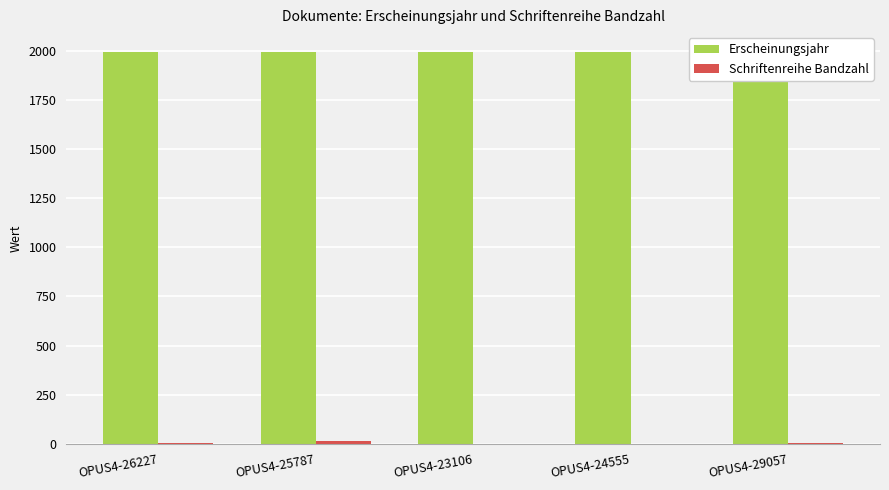

Where does the Schriftenreihe Bandzahl series first go above 5?

OPUS4-25787